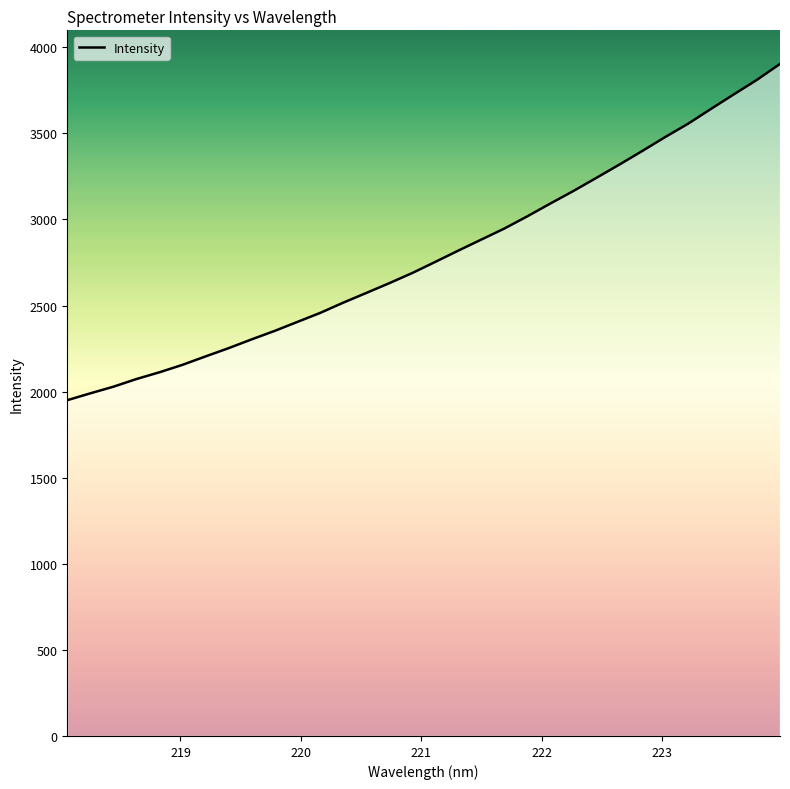

Count the number of categories in the chart.

32